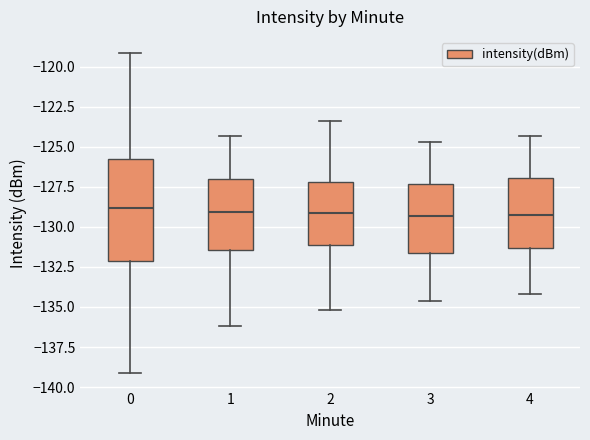

Comparing the boxes themselves (not the whiskers), which one is the tallest?

0